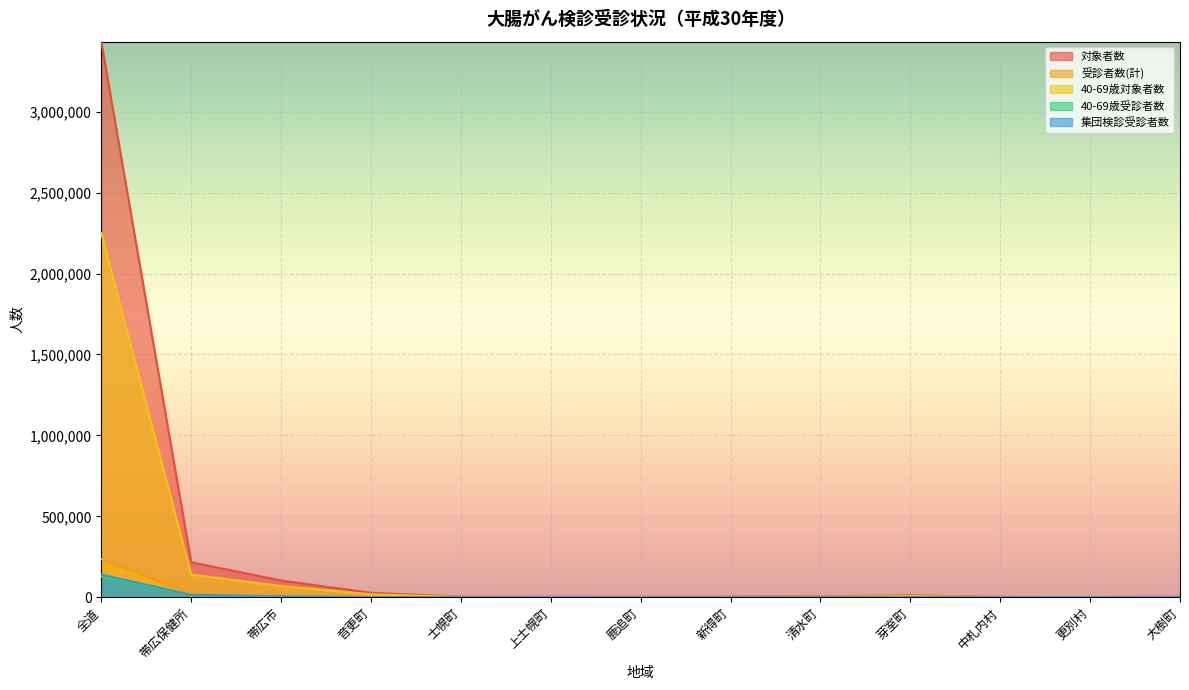

In 受診者数(計), how many points are higher than both neighbors (excluding endpoints)?

2